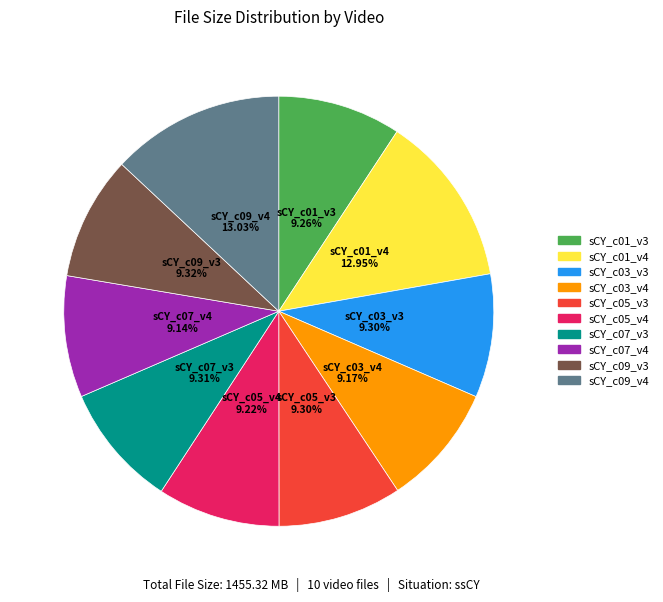

Is it true that sCY_c07_v3 is 21% of the pie?

False